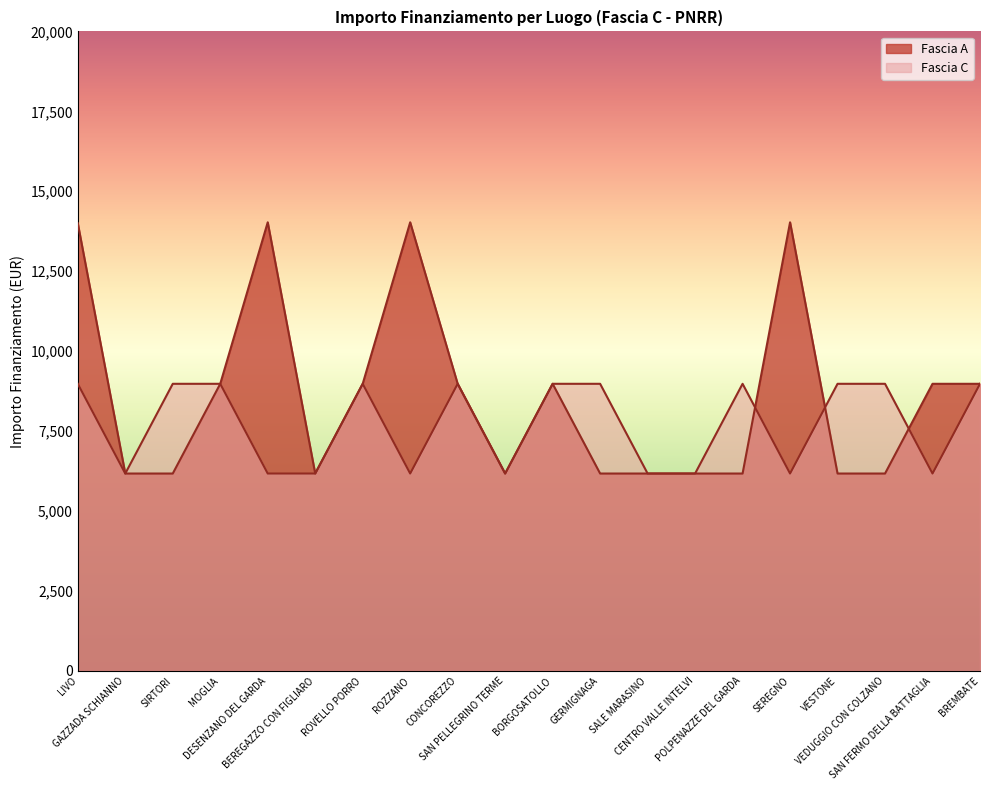

What is the label of the 18th point from the left?

VEDUGGIO CON COLZANO